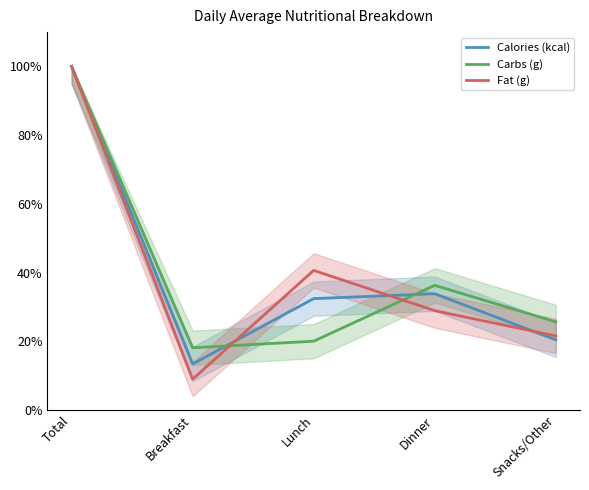

The Calories (kcal) series shows 20.4 at Snacks/Other. True or false?

True